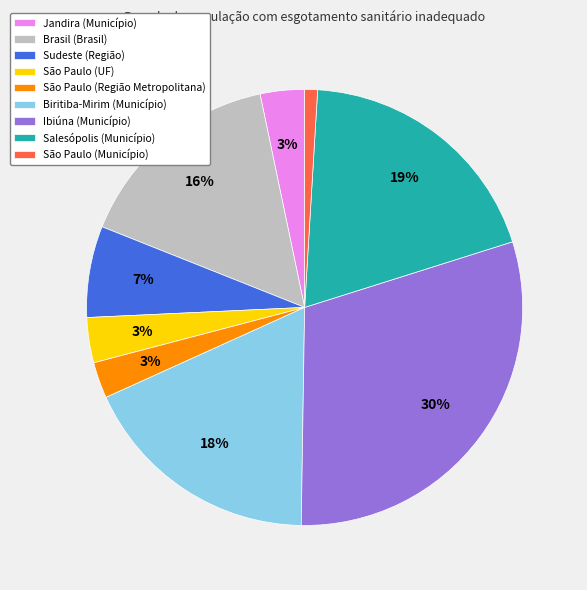

Is there any slice that represents more than half of the pie?

No